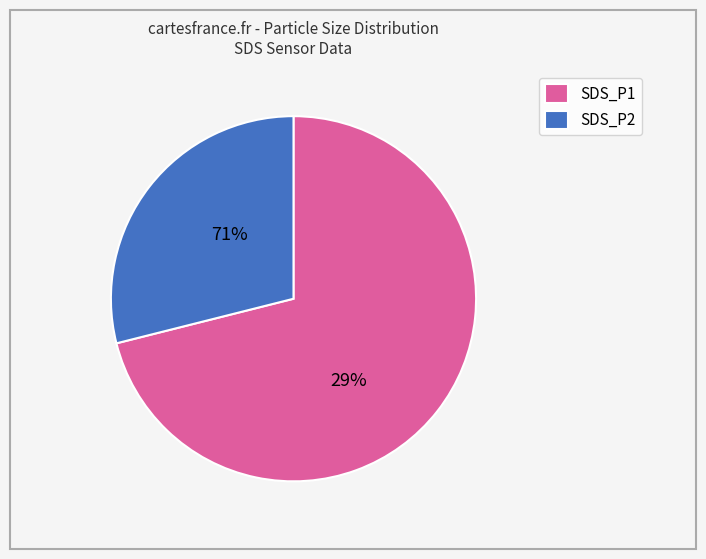

Which category has the smallest portion of the pie?

SDS_P2